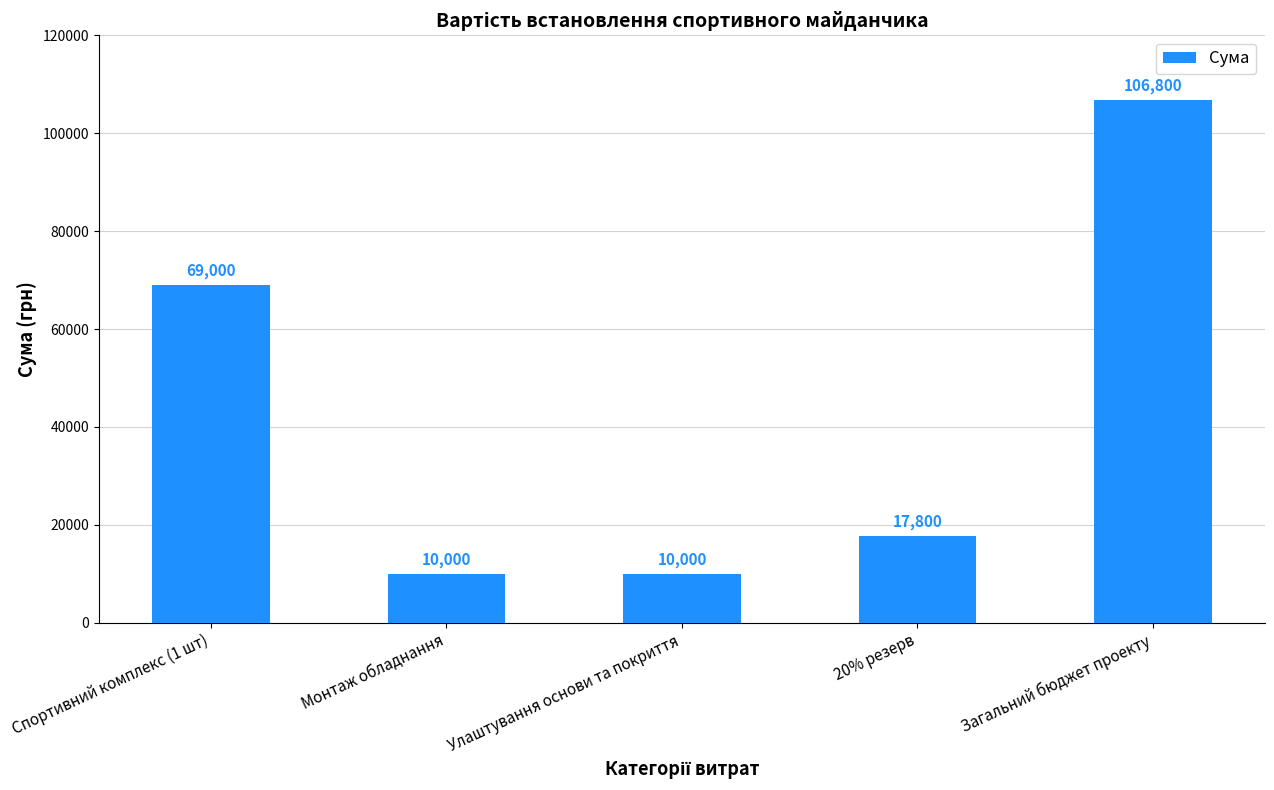

Reading left to right, extract all data points from this chart.

Спортивний комплекс (1 шт)=69000	Монтаж обладнання=10000	Улаштування основи та покриття=10000	20% резерв=17800	Загальний бюджет проекту=106800